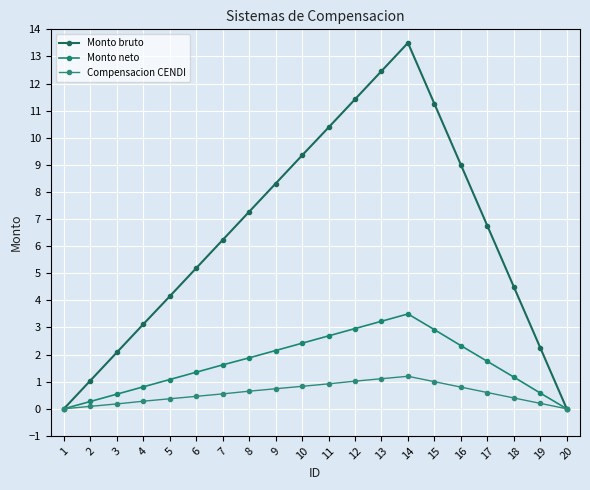

What is the sum of the Monto bruto values at 3 and 19?

4.3